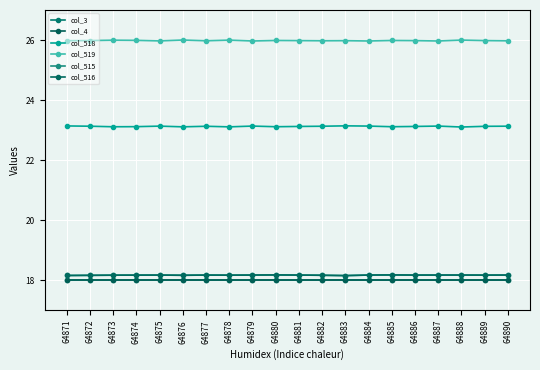

Which series has the largest total across all categories?

col_519